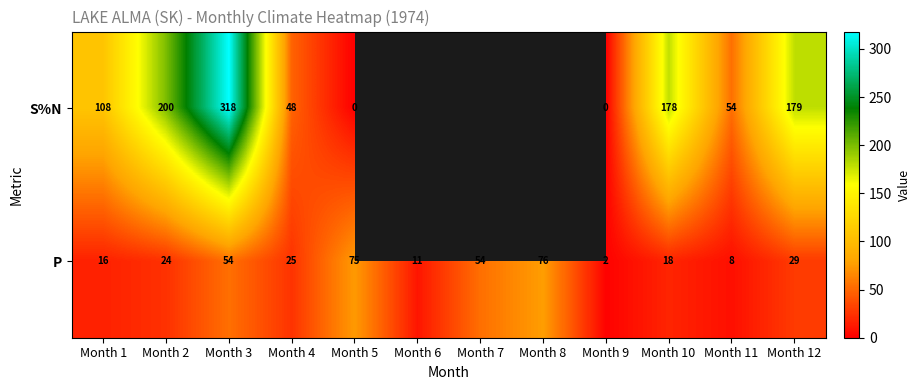

Rank the series at Month 5 from lowest to highest value.

S%N, P